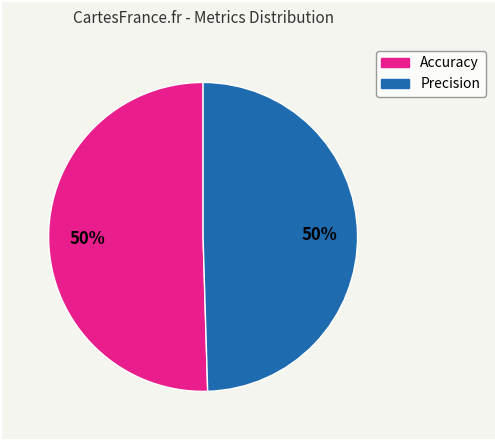

To the nearest percent, what is the combined percentage of Accuracy and Precision?

100%